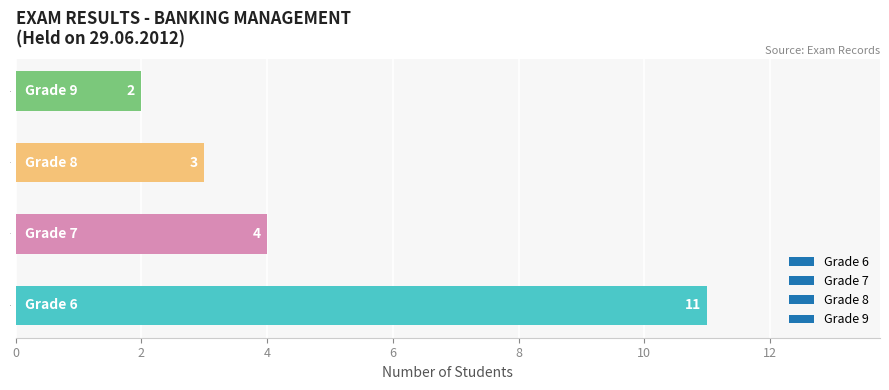

List the labels in order of value, smallest first.

9, 8, 7, 6